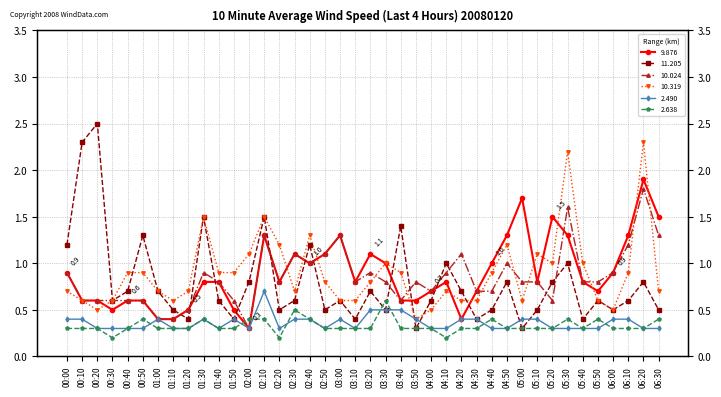

Rank the categories by 11.205 value from lowest to highest.

03:50, 05:00, 01:20, 01:50, 03:10, 04:30, 05:40, 01:10, 02:20, 02:50, 03:30, 04:40, 05:10, 06:00, 06:30, 00:30, 01:40, 02:30, 03:00, 04:00, 05:50, 06:10, 00:40, 01:00, 03:20, 04:20, 02:00, 04:50, 05:20, 06:20, 04:10, 05:30, 00:00, 02:40, 00:50, 03:40, 01:30, 02:10, 00:10, 00:20